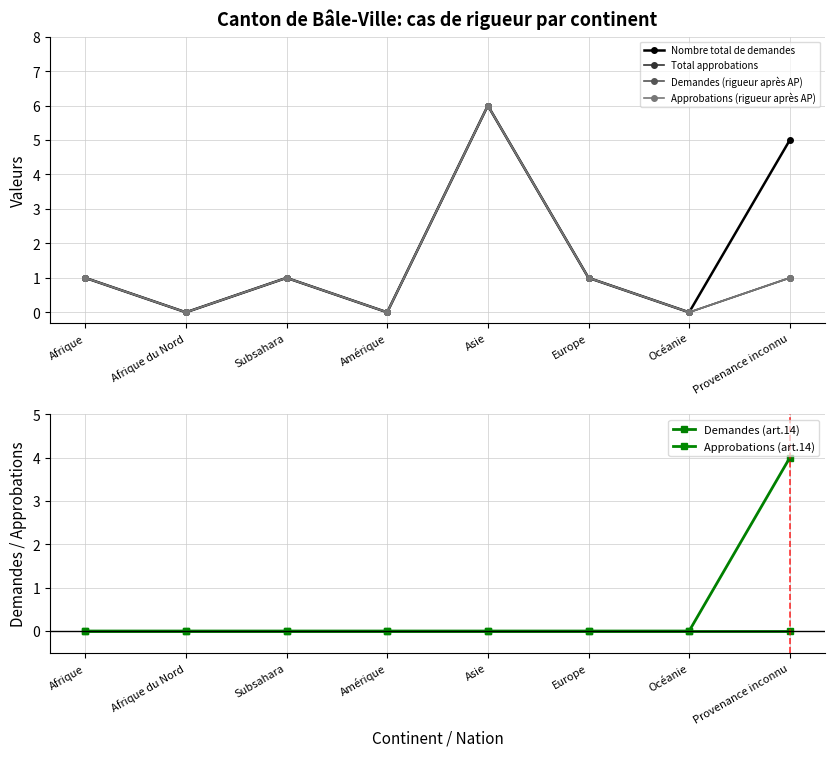

The Demandes (rigueur après AP) series shows 2 at Afrique du Nord. True or false?

False